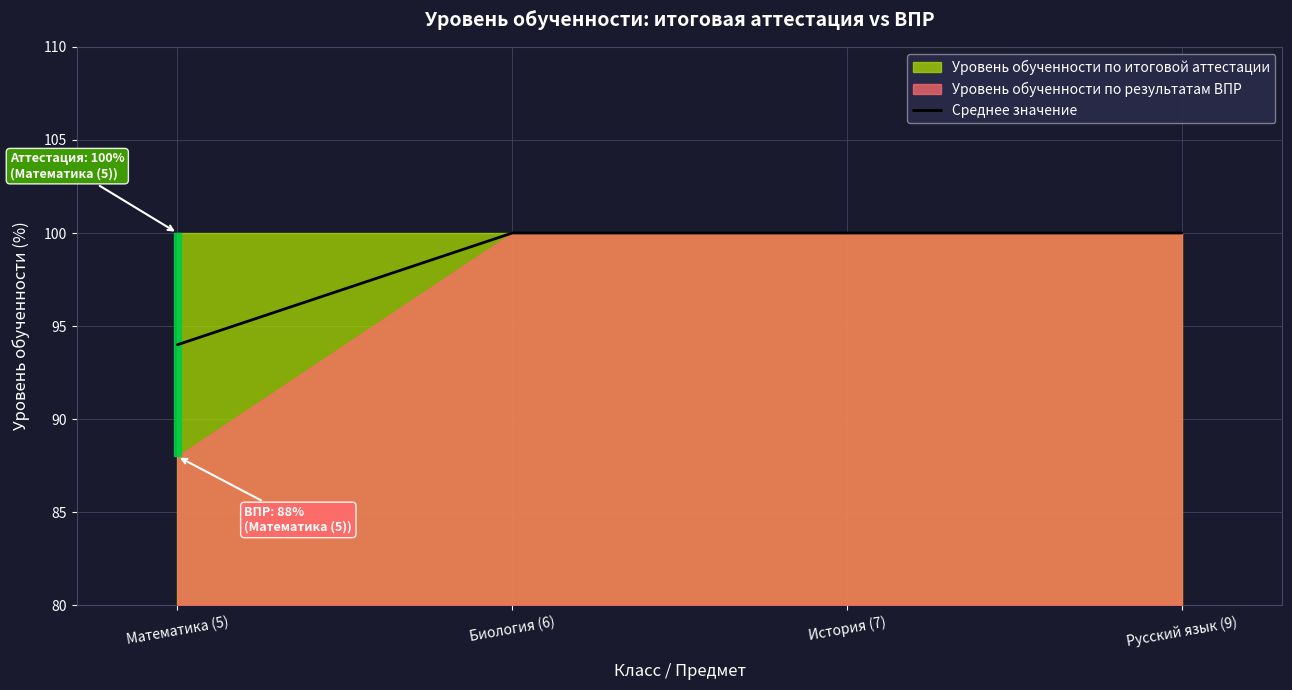

Is it true that the value at Биология (6) is 144?

False